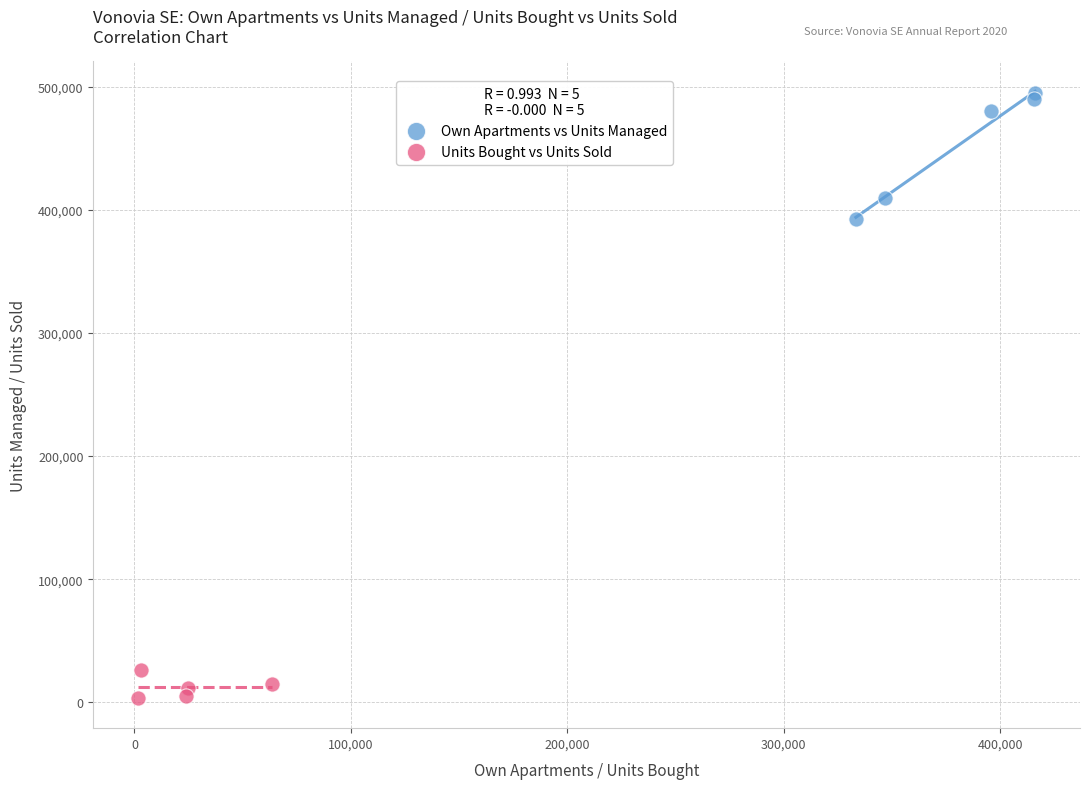

Which series contains the lowest Y value?

Units Bought vs Units Sold